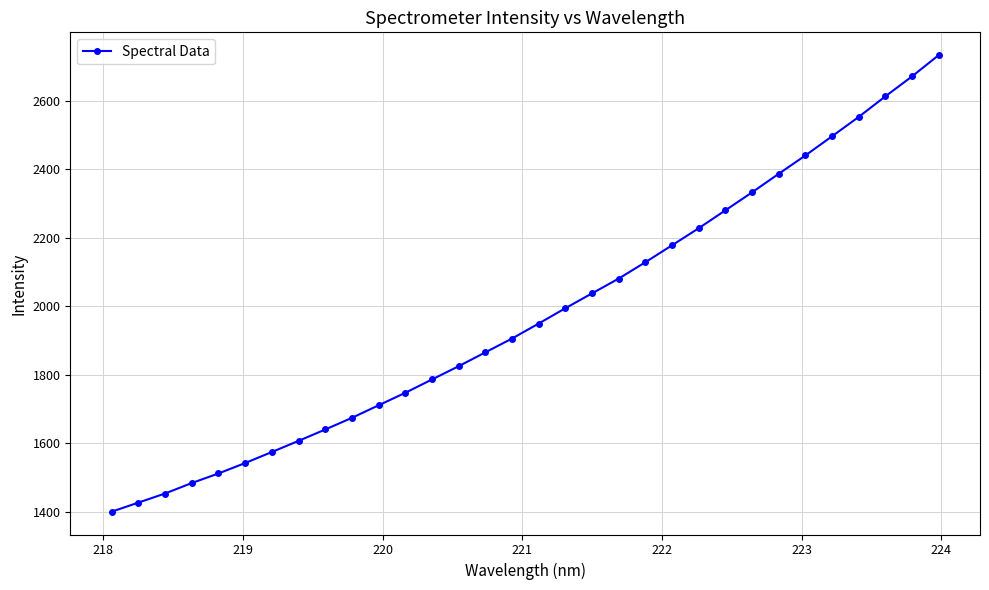

How many data points are less than 1949?

16